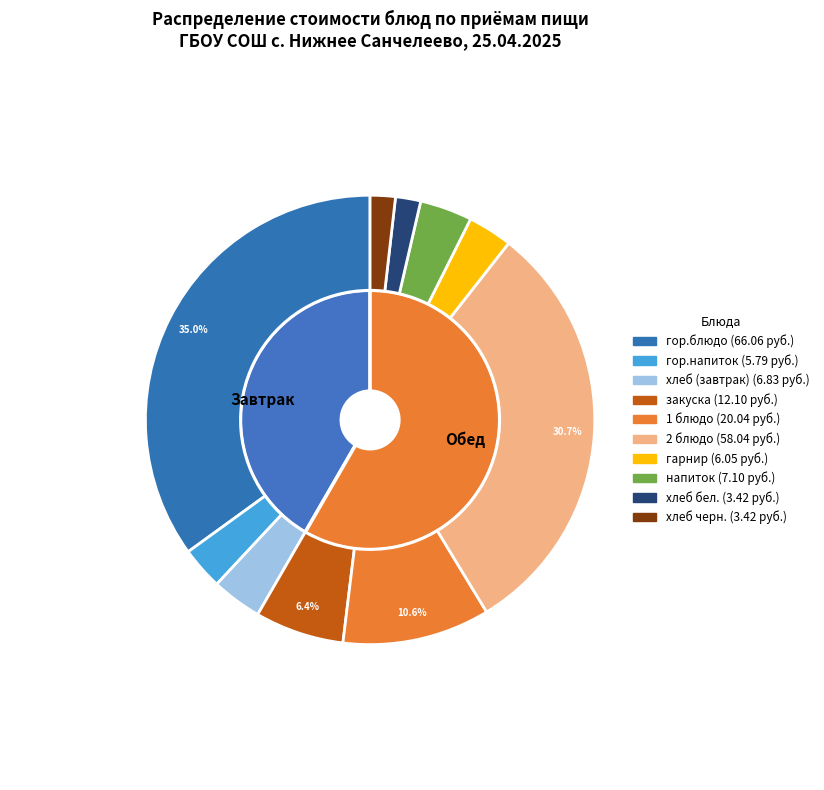

True or false: гор.блюдо accounts for 35% of the total.

True